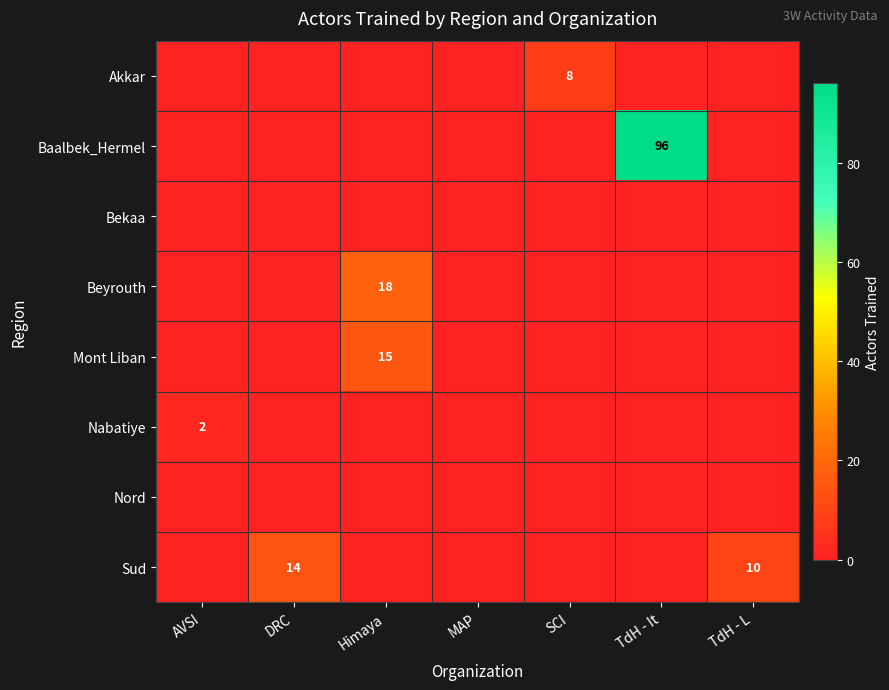

Is it true that Beyrouth equals 6 at Himaya?

False